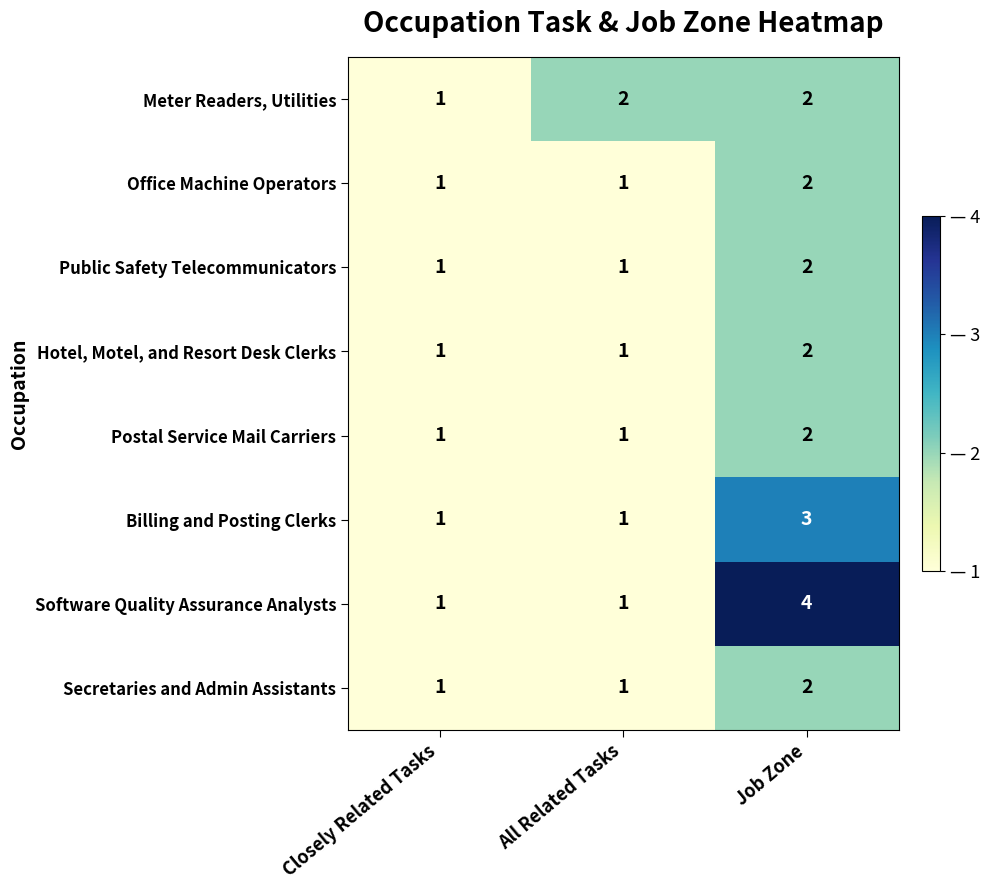

What is the greatest value displayed?

4